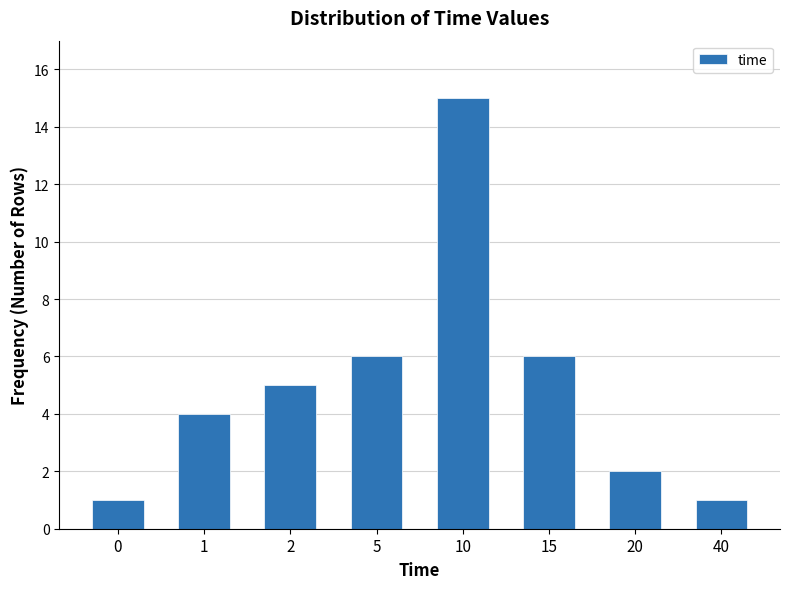

Reading right to left, list all the values displayed in this chart.

40=1	20=2	15=6	10=15	5=6	2=5	1=4	0=1